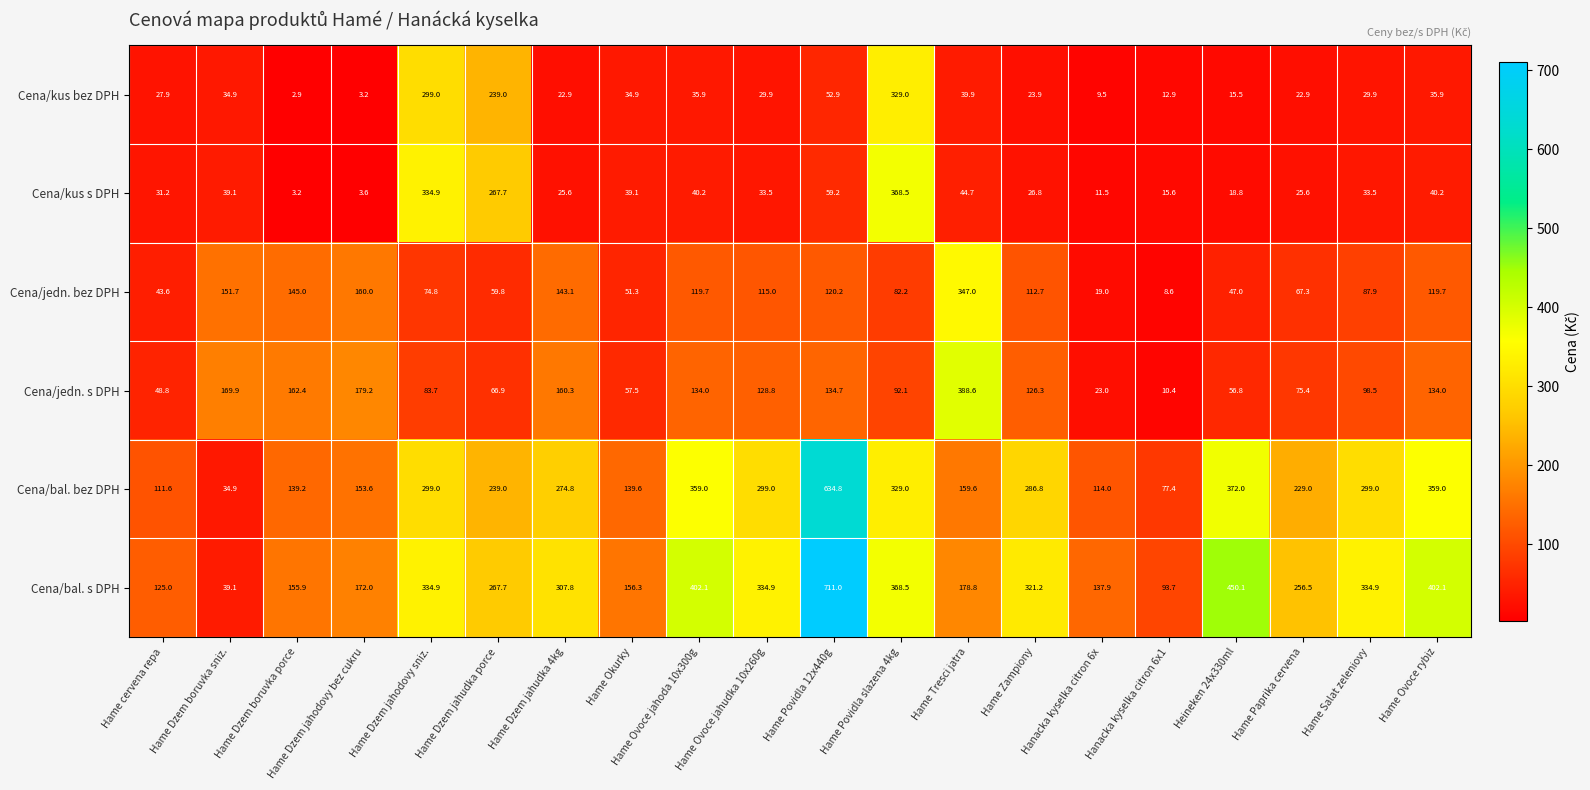

What is the total value across all series at Hame Zampiony?

897.7